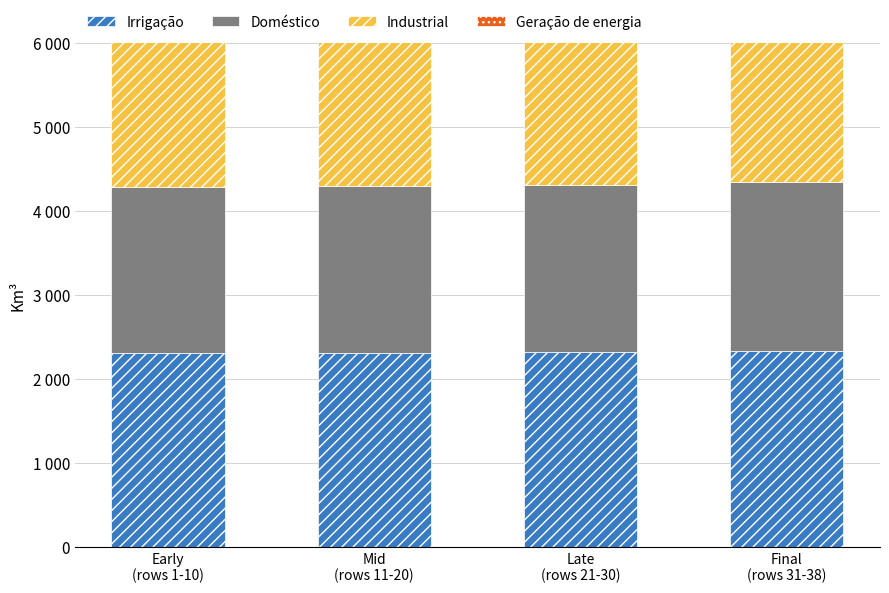

What is the smallest value displayed?

918.6